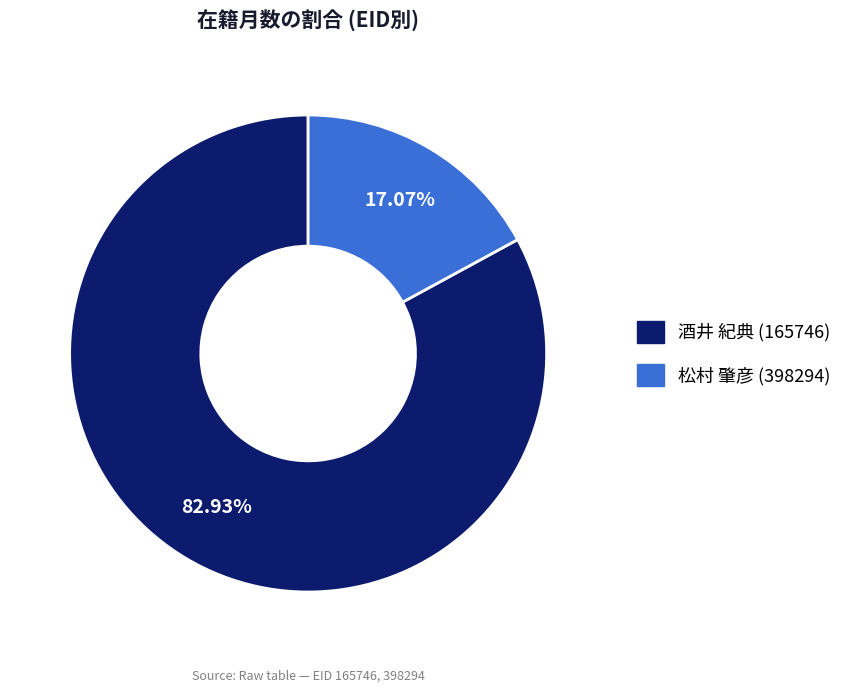

Between 松村 肇彦 (398294) and 酒井 紀典 (165746), which is larger?

酒井 紀典 (165746)